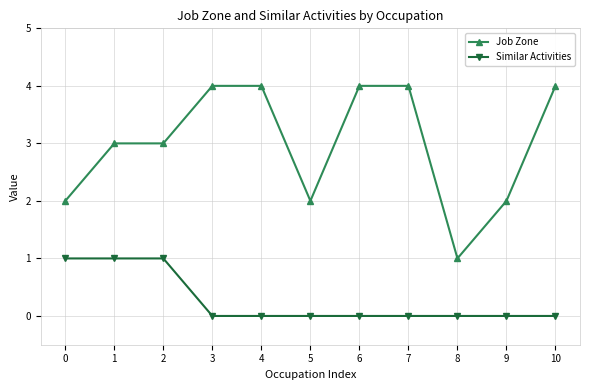

True or false: Similar Activities and Job Zone cross at least once.

False